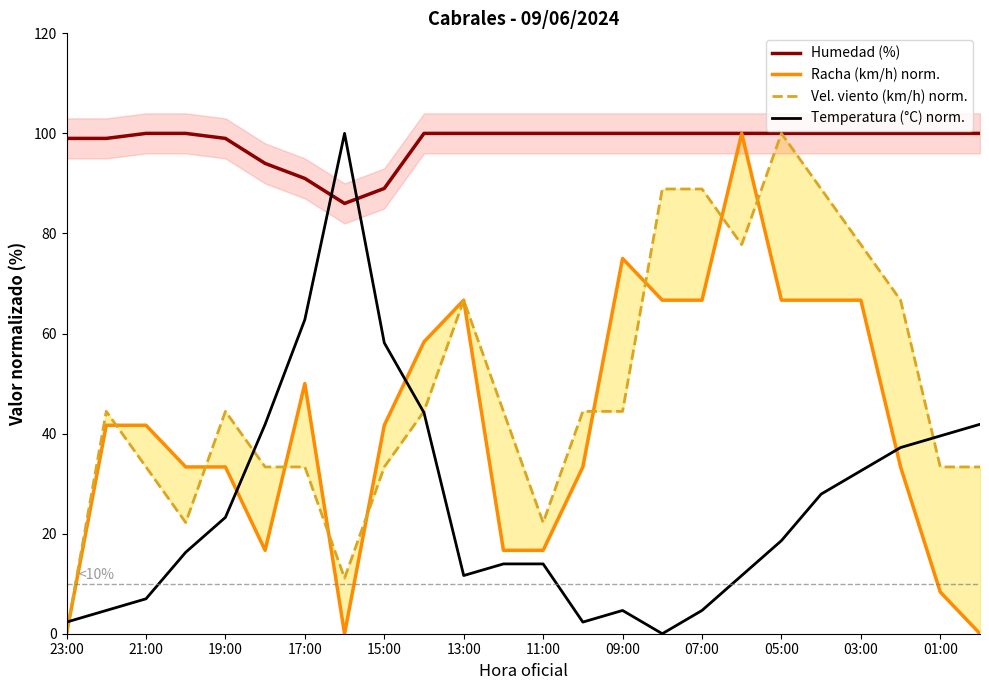

The value of Temperatura (°C) norm. at 19 is 27.9. True or false?

True